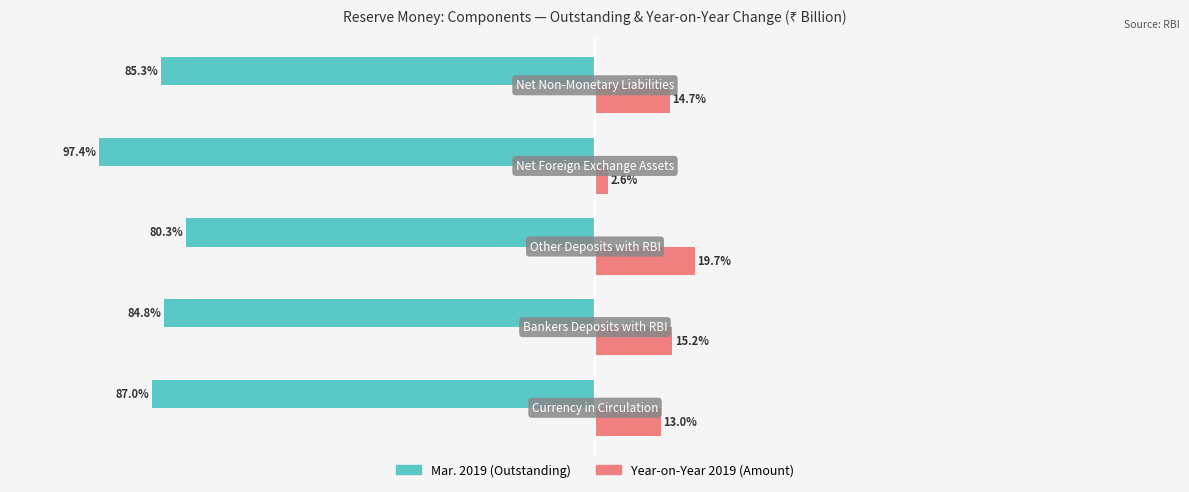

Which series has the largest total across all categories?

Year-on-Year 2019 (Amount)